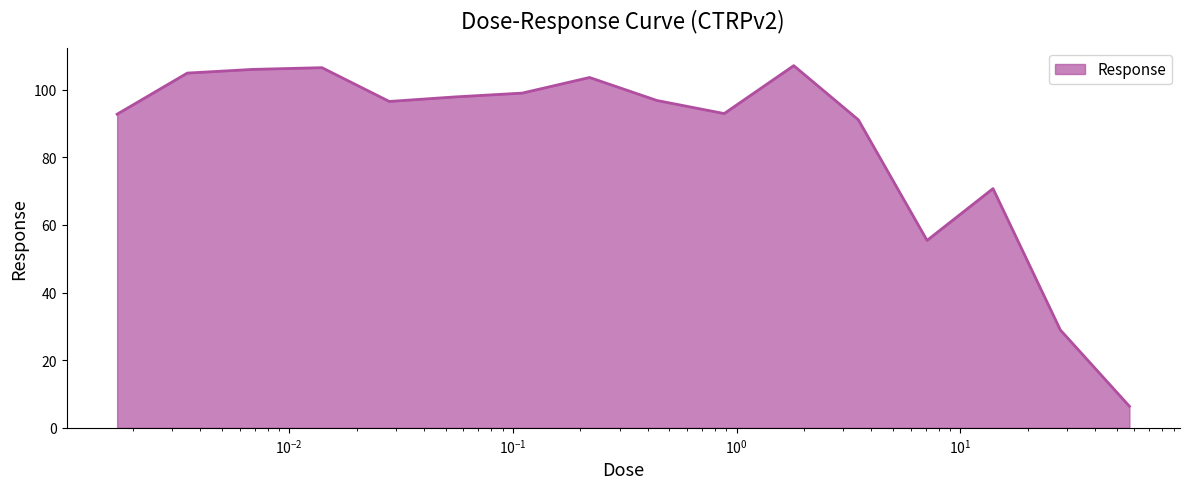

What is the greatest value displayed?

107.1